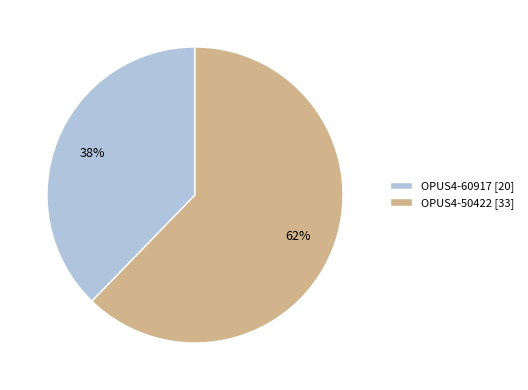

To the nearest percent, what is the average slice percentage?

50%